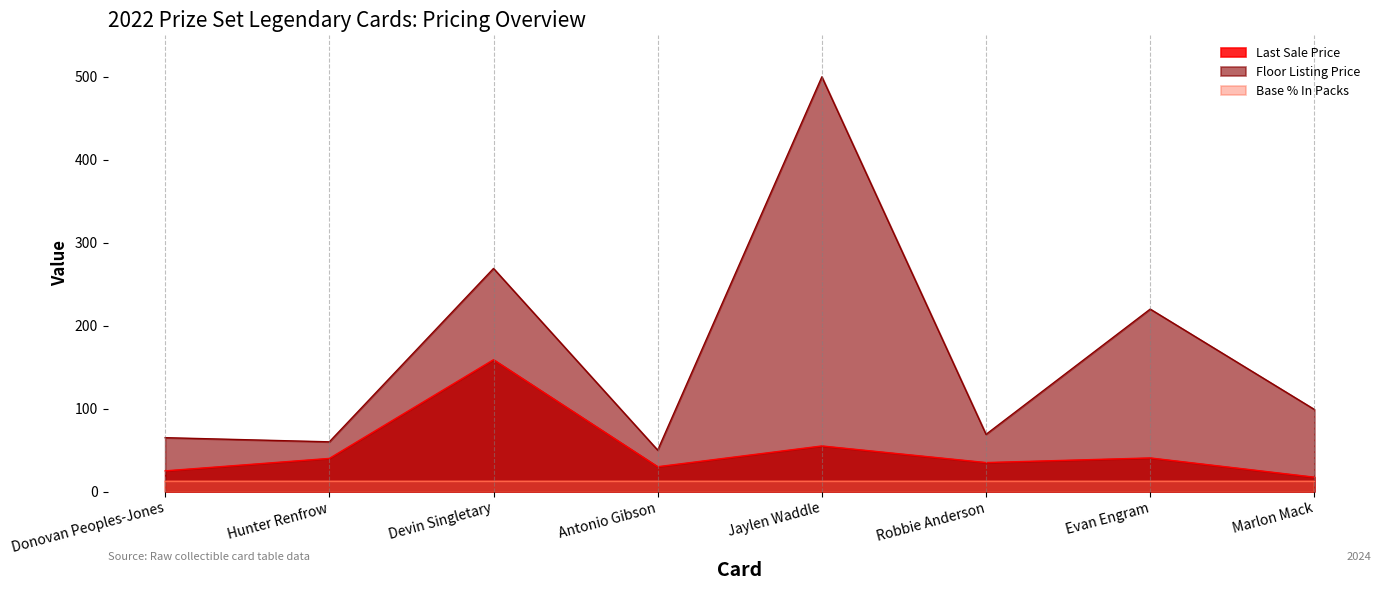

How many interior local peaks does the Last Sale Price series have?

3